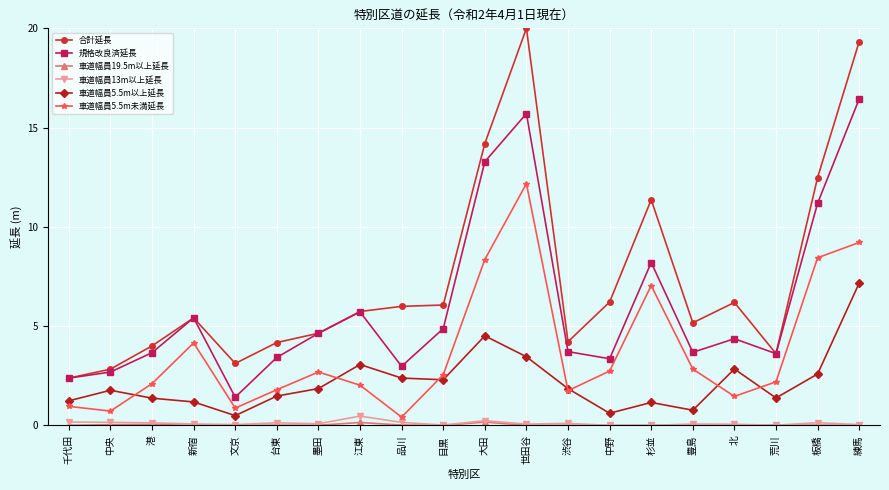

What is the total value across all series at 中野?

12.9